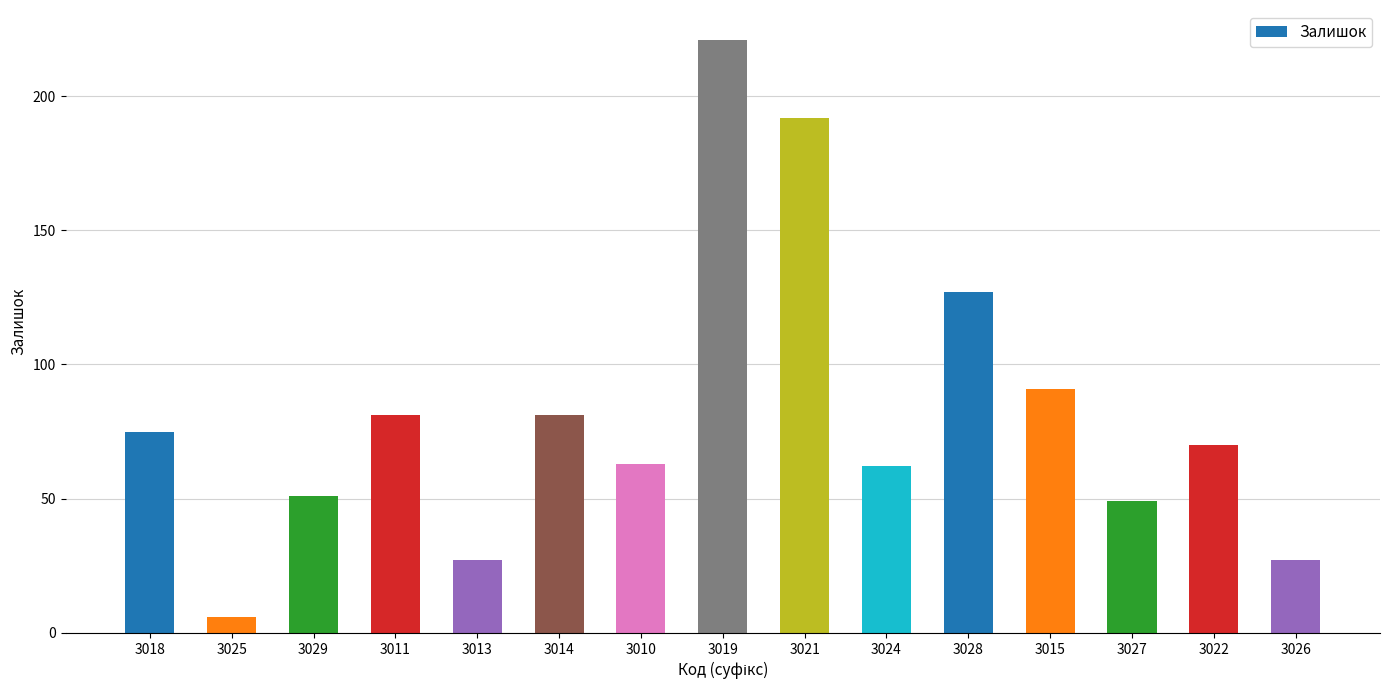

Where is the data nearest to the value 113?

3028